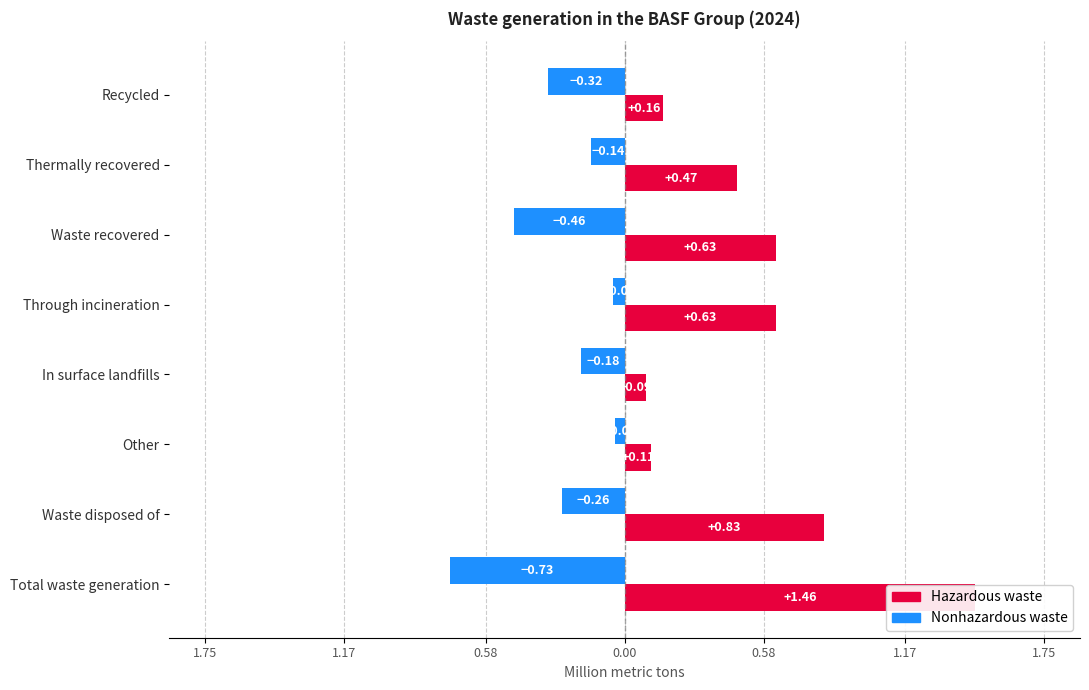

Reading left to right, extract all data points from this chart.

Nonhazardous waste: 0.3	0.1	0.5	0.1	0.2	0.0	0.3	0.7
Hazardous waste: 0.2	0.5	0.6	0.6	0.1	0.1	0.8	1.5